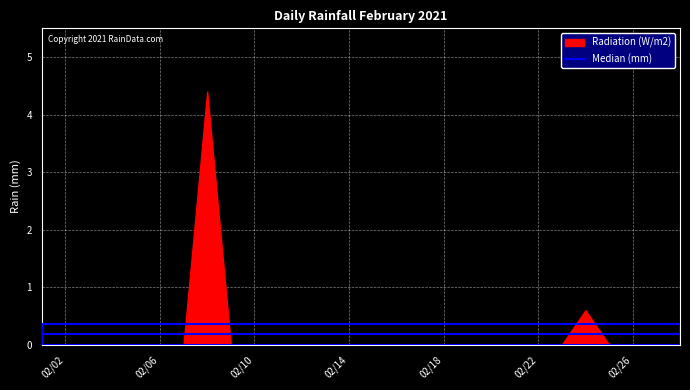

The chart shows a value of 2.3 at 2021-02-18. True or false?

False